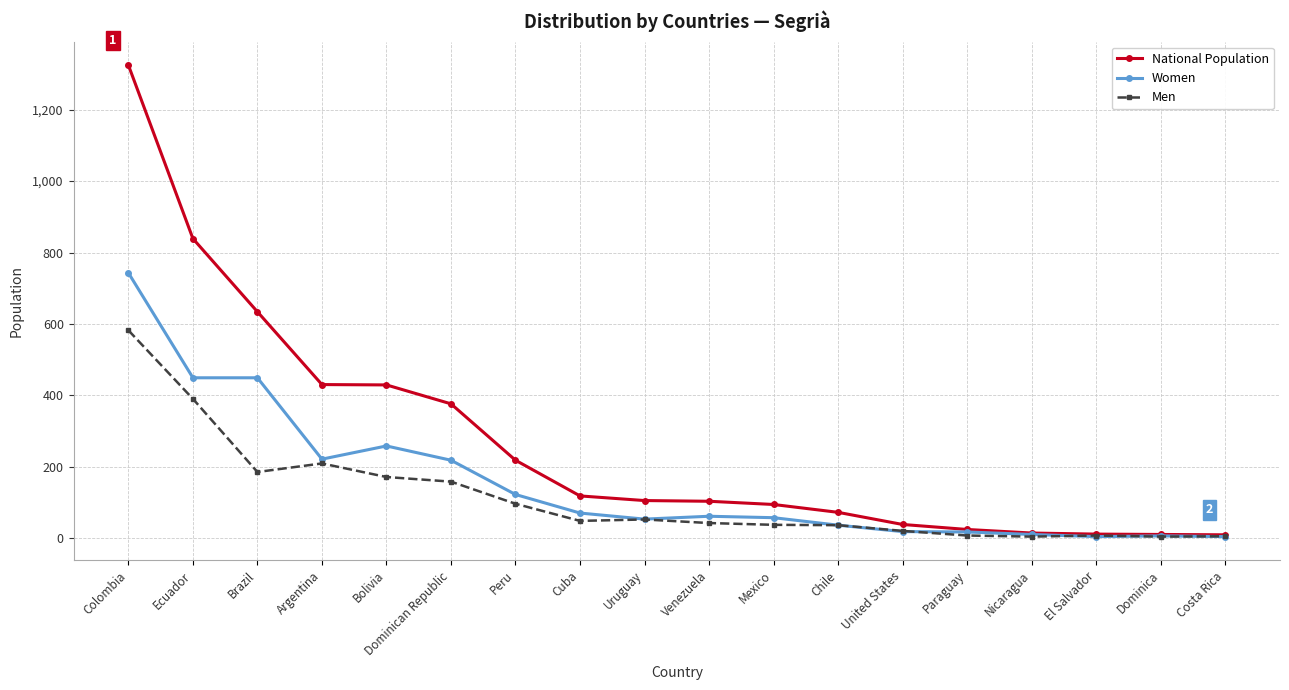

What is the label of the 10th point from the right?

Uruguay